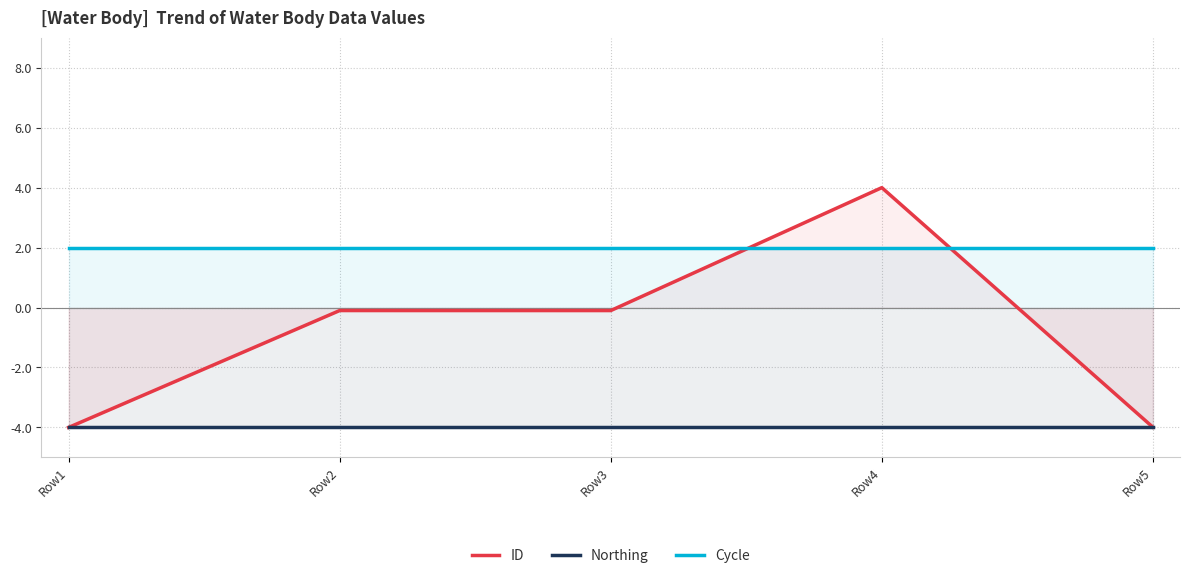

Is it true that ID equals -4.0 at Row5?

True